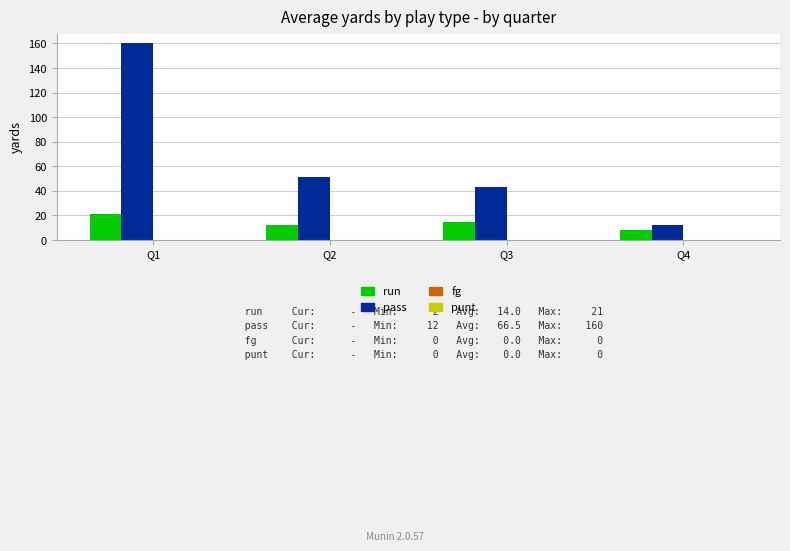

Reading left to right, transcribe all the data shown in this chart.

run: Q1=21	Q2=12	Q3=15	Q4=8
pass: Q1=160	Q2=51	Q3=43	Q4=12